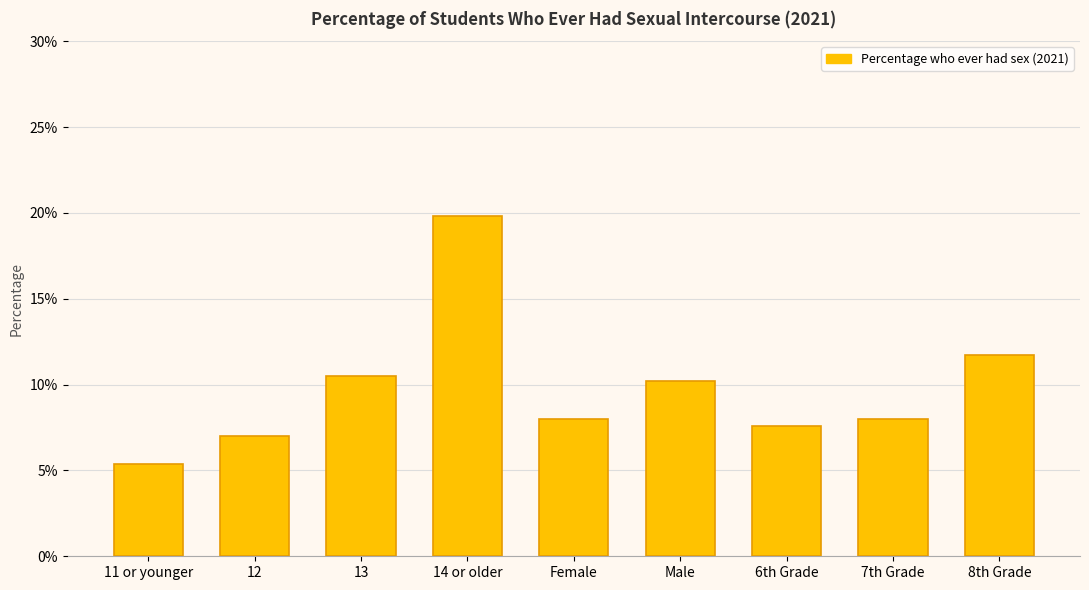

Reading left to right, extract all data points from this chart.

11 or younger=0.1	12=0.1	13=0.1	14 or older=0.2	Female=0.1	Male=0.1	6th Grade=0.1	7th Grade=0.1	8th Grade=0.1